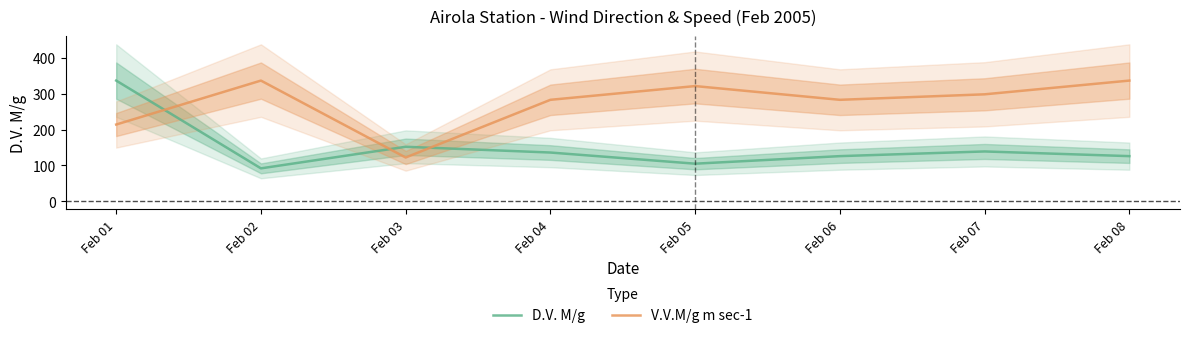

Between Feb 05 and Feb 08, which series saw the biggest shift?

D.V. M/g